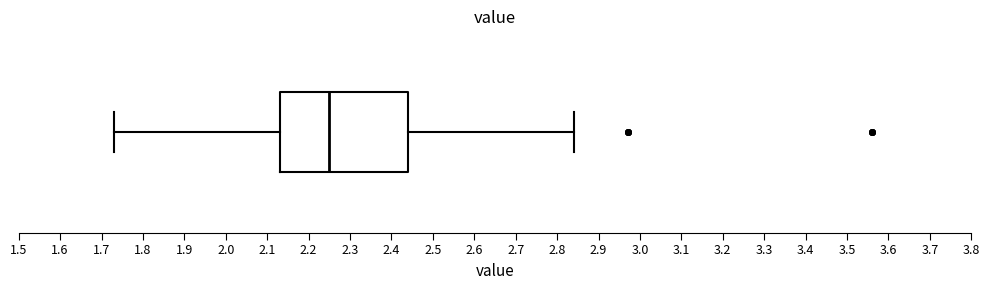

Read this box plot against the x-axis: the position of the median line, the range covered by the box, and the ends of both whiskers. The values are not printed on the chart, so give them approximately, as read against the axis.

median 2.25, box 2.13 to 2.44, whiskers 1.73 to 2.84